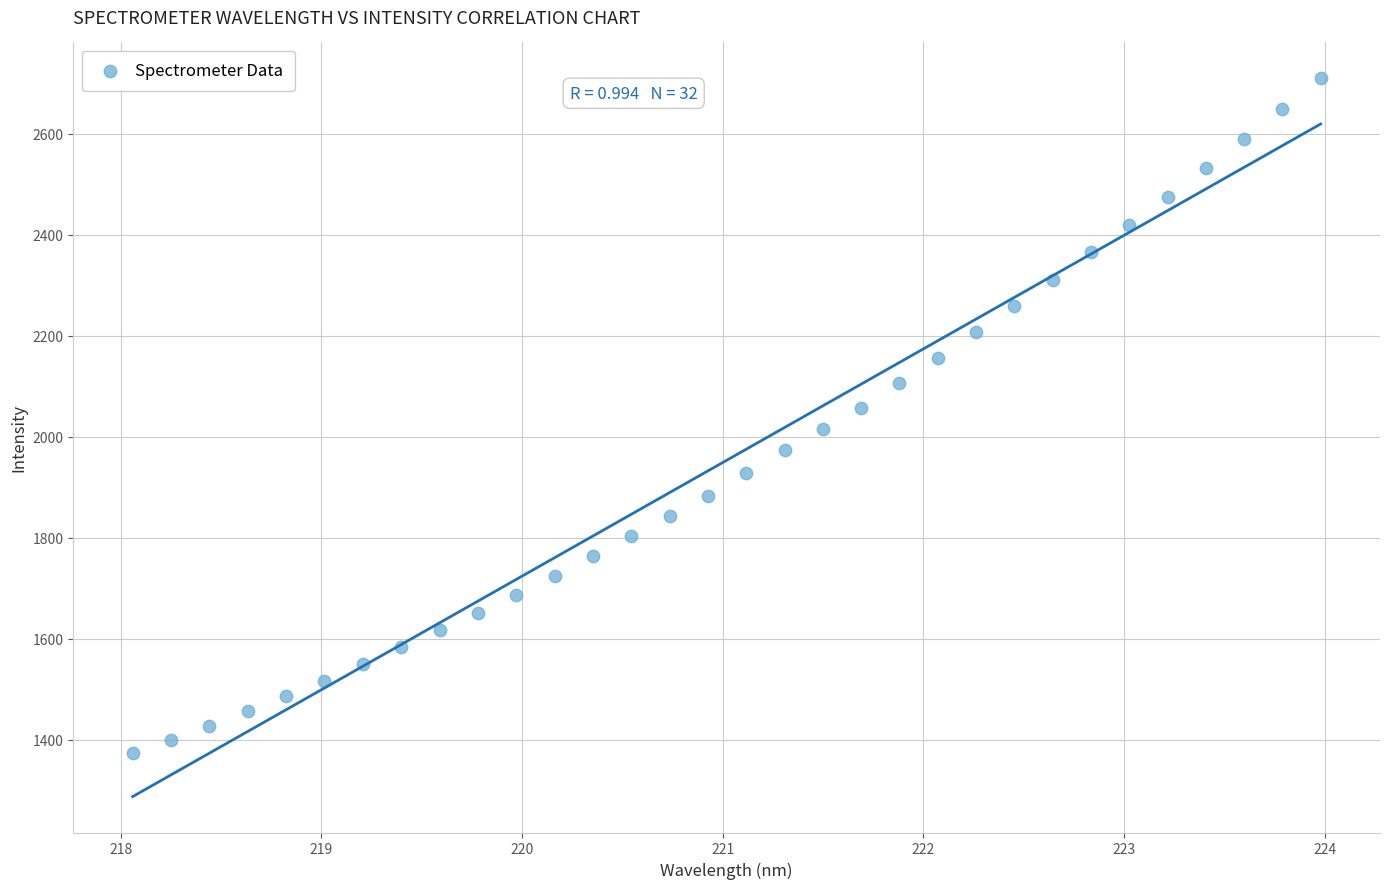

What is the range of Y values (max minus min)?

1336.3